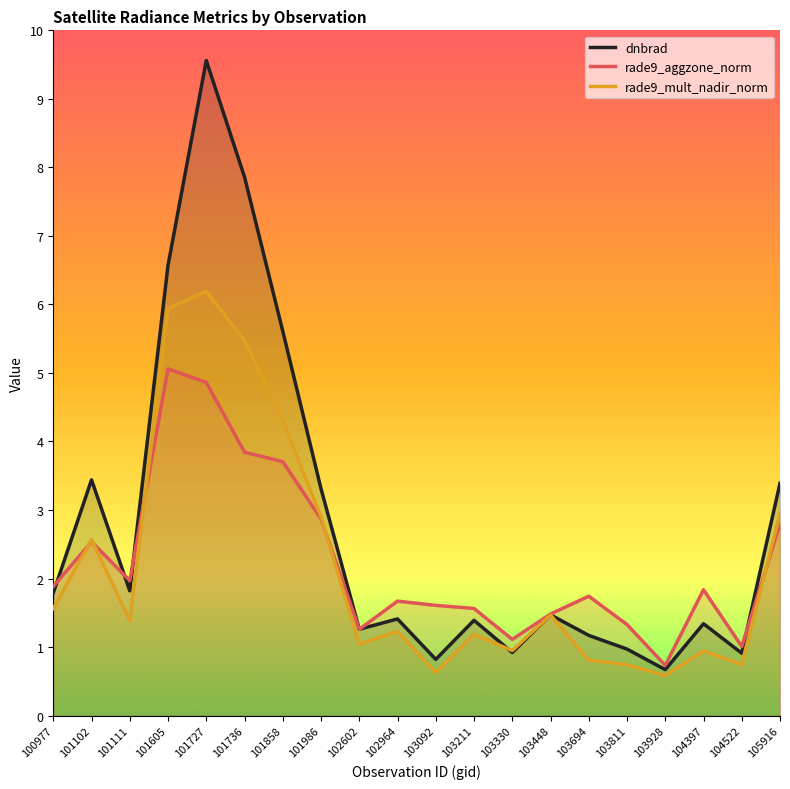

At which label does rade9_mult_nadir_norm reach its minimum?

103928